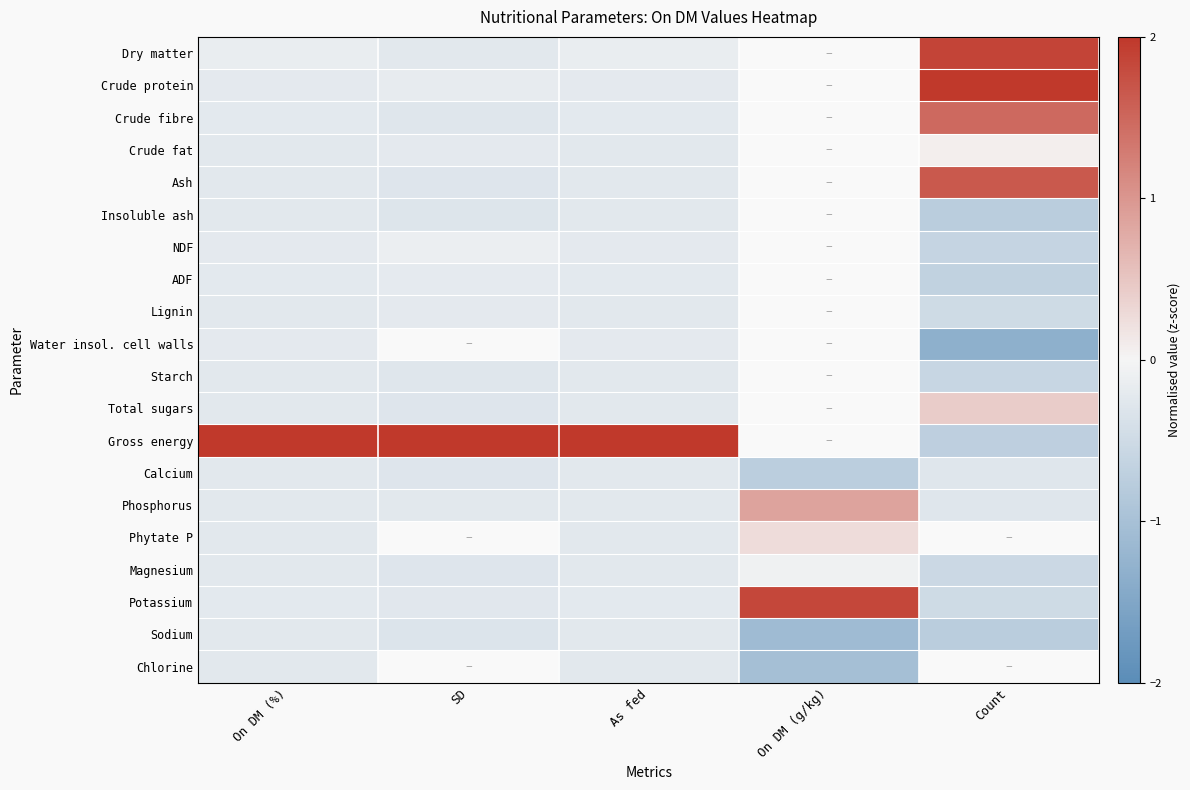

At As fed, list the series in order from largest to smallest.

Gross energy, Dry matter, Water insol. cell walls, Crude protein, NDF, ADF, Crude fibre, Potassium, Phosphorus, Crude fat, Lignin, Phytate P, Ash, Magnesium, Total sugars, Calcium, Starch, Chlorine, Insoluble ash, Sodium